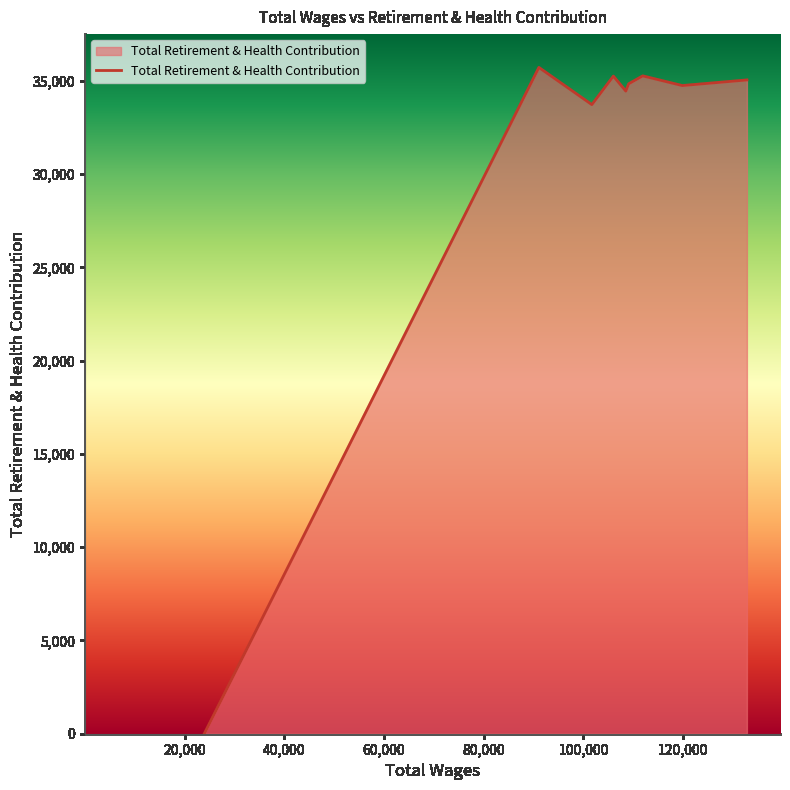

What is the maximum value shown in the chart?

35726